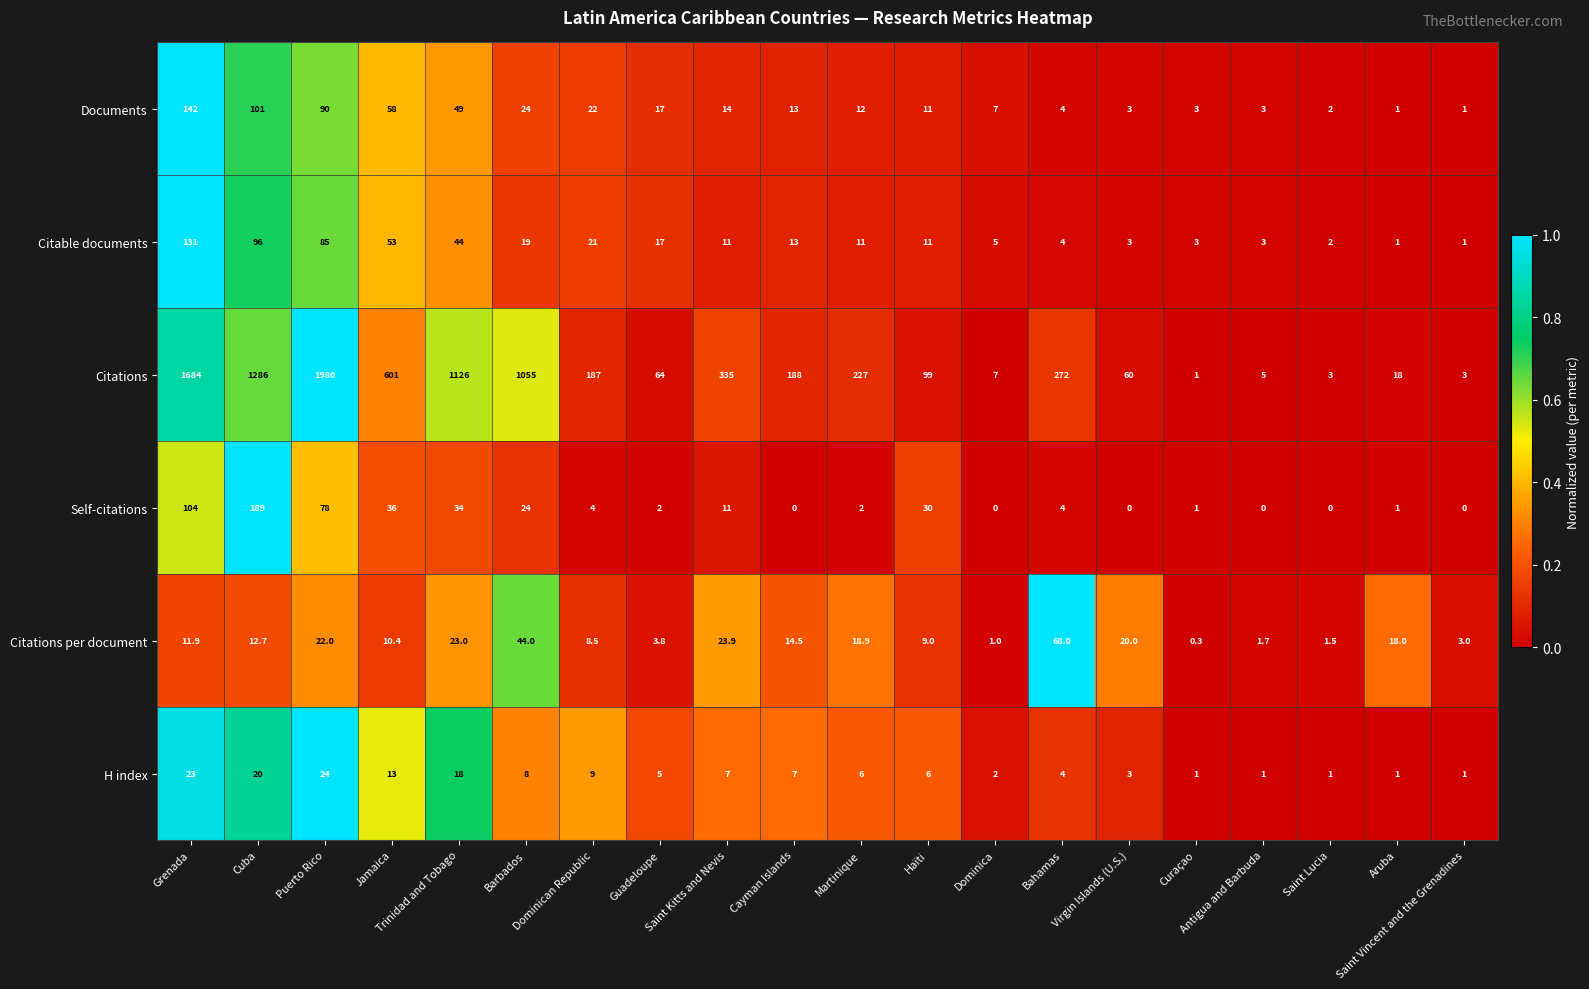

Rank the series by their maximum value, from lowest to highest.

H index, Citations per document, Citable documents, Documents, Self-citations, Citations